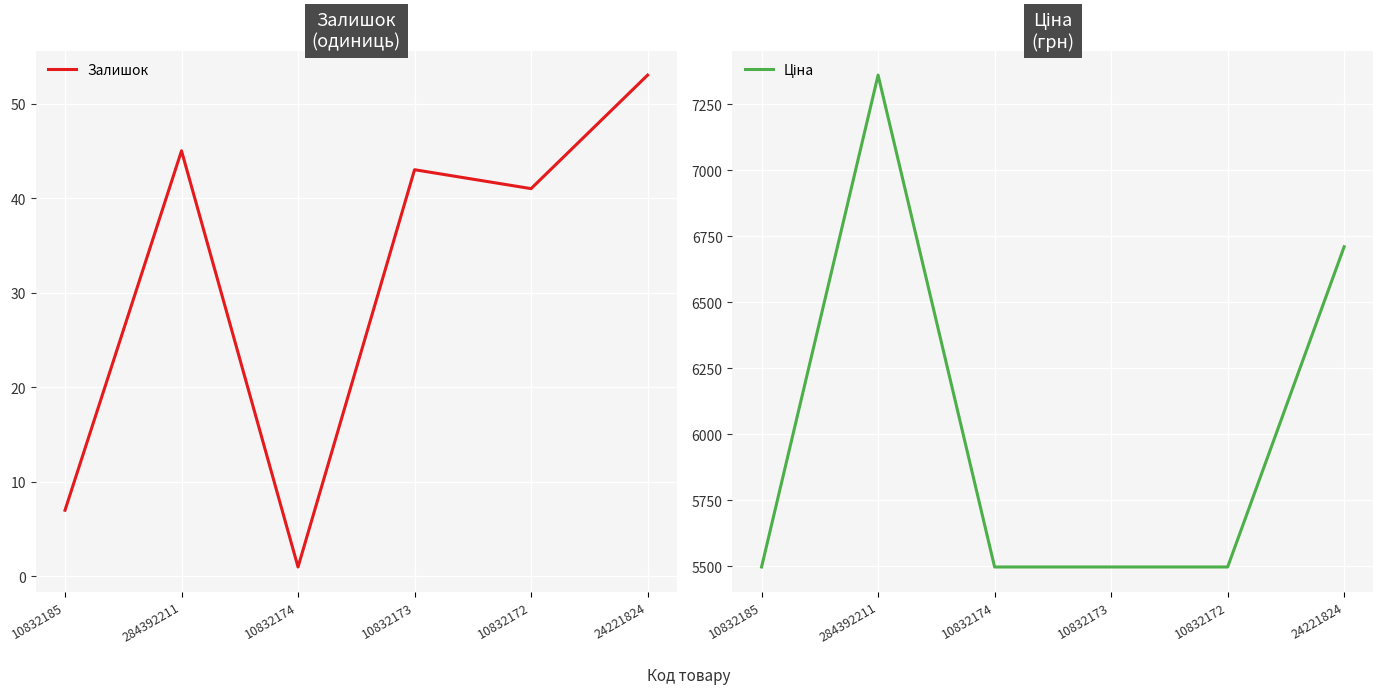

True or false: Залишок has more than 2 points higher than both neighbors.

False